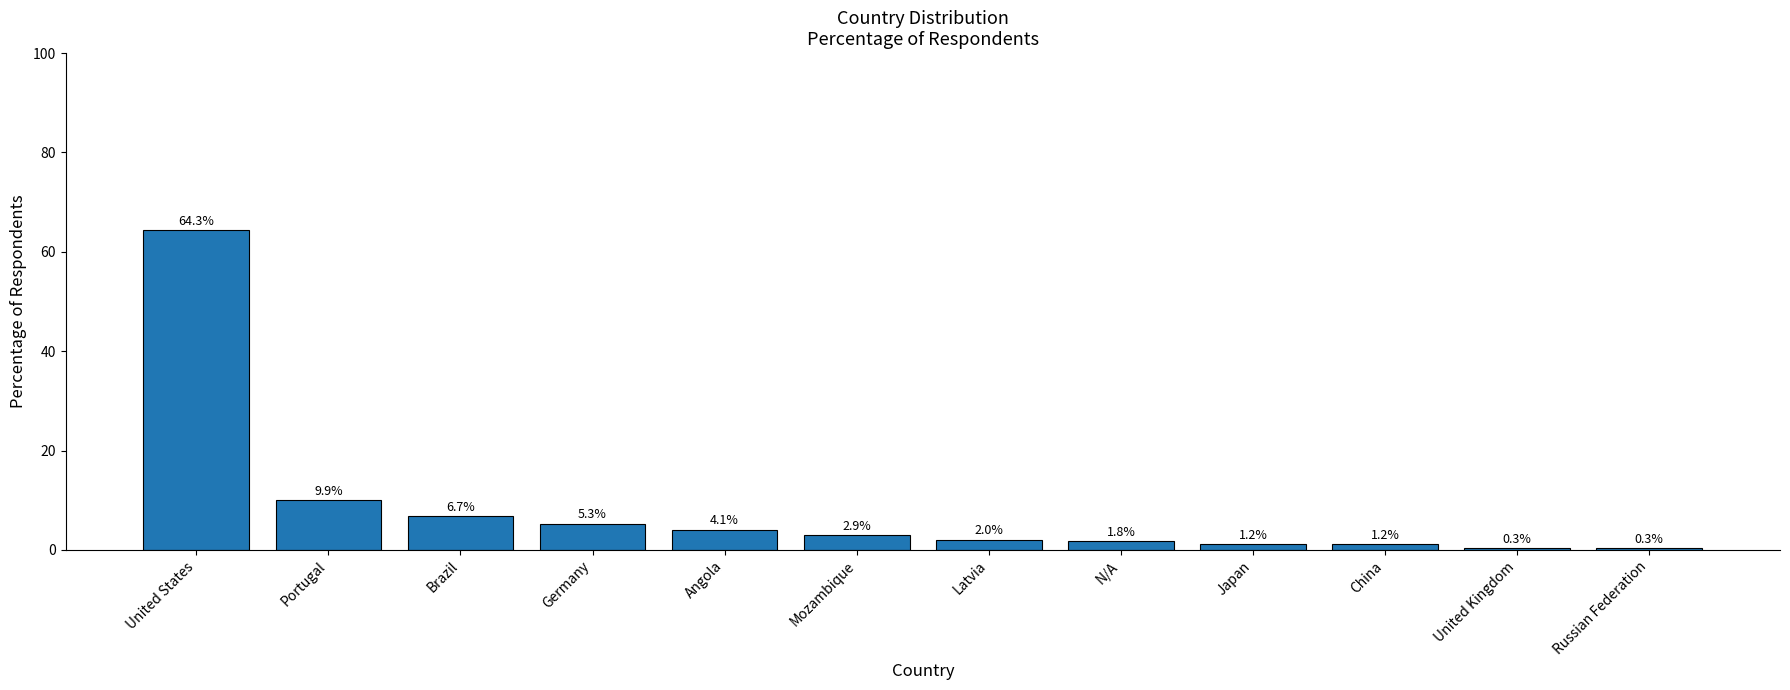

What is the greatest value displayed?

64.3